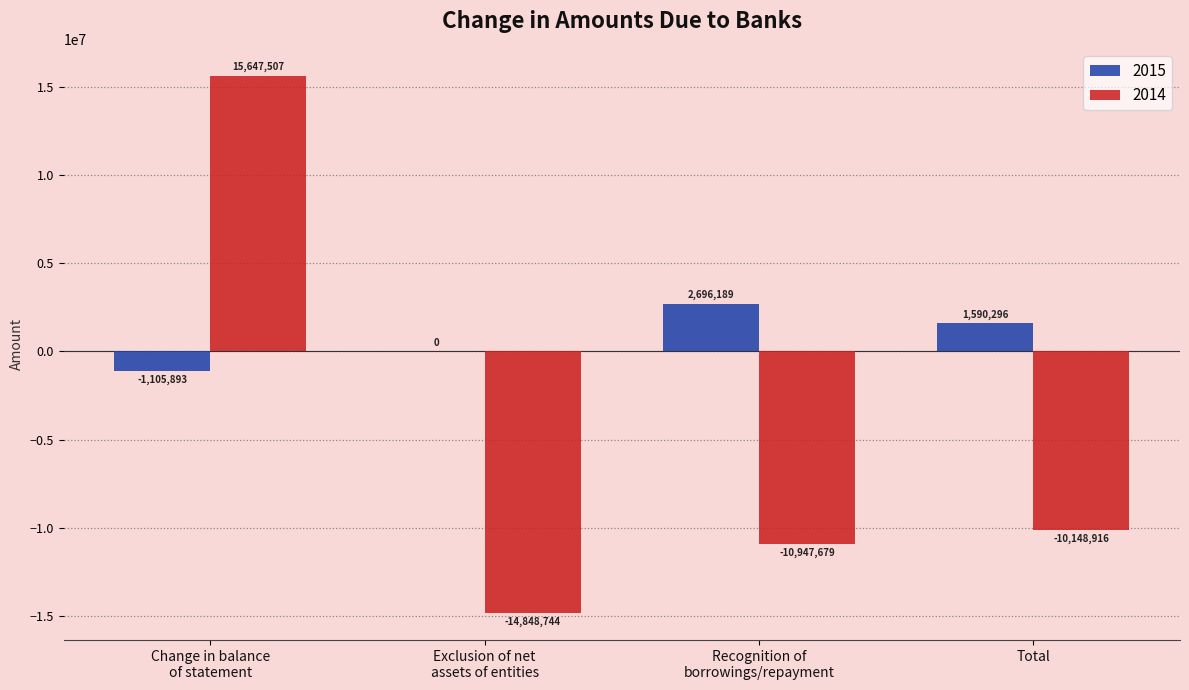

How many series are shown in this chart?

2